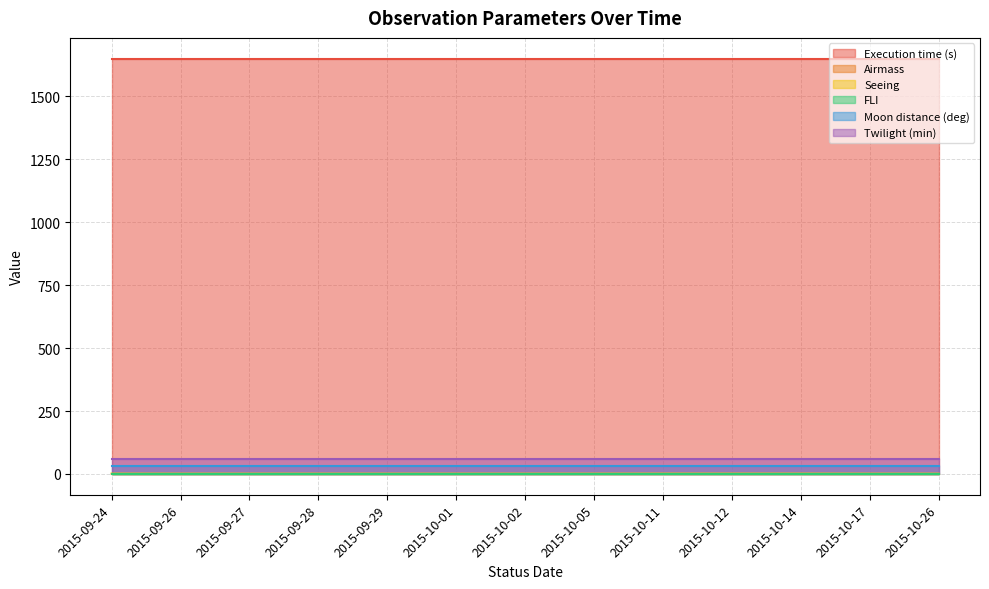

Reading left to right, what are all the values shown in this chart?

Execution time (s): 2015-09-24=1649.0	2015-09-26=1649.0	2015-09-27=1649.0	2015-09-28=1649.0	2015-09-29=1649.0	2015-10-01=1649.0	2015-10-02=1649.0	2015-10-05=1649.0	2015-10-11=1649.0	2015-10-12=1649.0	2015-10-14=1649.0	2015-10-17=1649.0	2015-10-26=1649.0	2015-10-26=1649.0	2015-10-26=1649.0	2015-10-26=1649.0	2015-10-26=1649.0	2015-10-26=1649.0	2015-10-26=1649.0	2015-10-26=1649.0
Airmass: 2015-09-24=1.7	2015-09-26=1.7	2015-09-27=1.7	2015-09-28=1.7	2015-09-29=1.7	2015-10-01=1.7	2015-10-02=1.7	2015-10-05=1.7	2015-10-11=1.7	2015-10-12=1.7	2015-10-14=1.7	2015-10-17=1.7	2015-10-26=1.7	2015-10-26=1.7	2015-10-26=1.7	2015-10-26=1.7	2015-10-26=1.7	2015-10-26=1.7	2015-10-26=1.7	2015-10-26=1.7
Seeing: 2015-09-24=1.2	2015-09-26=1.2	2015-09-27=1.2	2015-09-28=1.2	2015-09-29=1.2	2015-10-01=1.2	2015-10-02=1.2	2015-10-05=1.2	2015-10-11=1.2	2015-10-12=1.4	2015-10-14=1.4	2015-10-17=1.4	2015-10-26=1.4	2015-10-26=1.4	2015-10-26=1.4	2015-10-26=1.4	2015-10-26=1.4	2015-10-26=1.4	2015-10-26=1.4	2015-10-26=1.4
FLI: 2015-09-24=1.0	2015-09-26=1.0	2015-09-27=1.0	2015-09-28=1.0	2015-09-29=1.0	2015-10-01=1.0	2015-10-02=1.0	2015-10-05=1.0	2015-10-11=1.0	2015-10-12=1.0	2015-10-14=1.0	2015-10-17=1.0	2015-10-26=1.0	2015-10-26=1.0	2015-10-26=1.0	2015-10-26=1.0	2015-10-26=1.0	2015-10-26=1.0	2015-10-26=1.0	2015-10-26=1.0
Moon distance (deg): 2015-09-24=30.0	2015-09-26=30.0	2015-09-27=30.0	2015-09-28=30.0	2015-09-29=30.0	2015-10-01=30.0	2015-10-02=30.0	2015-10-05=30.0	2015-10-11=30.0	2015-10-12=30.0	2015-10-14=30.0	2015-10-17=30.0	2015-10-26=30.0	2015-10-26=30.0	2015-10-26=30.0	2015-10-26=30.0	2015-10-26=30.0	2015-10-26=30.0	2015-10-26=30.0	2015-10-26=30.0
Twilight (min): 2015-09-24=60.0	2015-09-26=60.0	2015-09-27=60.0	2015-09-28=60.0	2015-09-29=60.0	2015-10-01=60.0	2015-10-02=60.0	2015-10-05=60.0	2015-10-11=60.0	2015-10-12=60.0	2015-10-14=60.0	2015-10-17=60.0	2015-10-26=60.0	2015-10-26=60.0	2015-10-26=60.0	2015-10-26=60.0	2015-10-26=60.0	2015-10-26=60.0	2015-10-26=60.0	2015-10-26=60.0